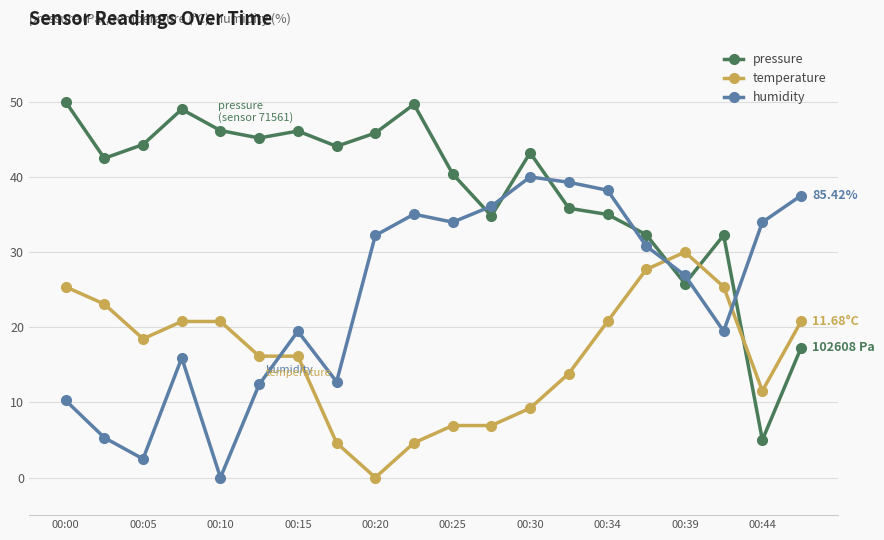

What is the difference between the maximum and minimum values in the humidity series?

40.0